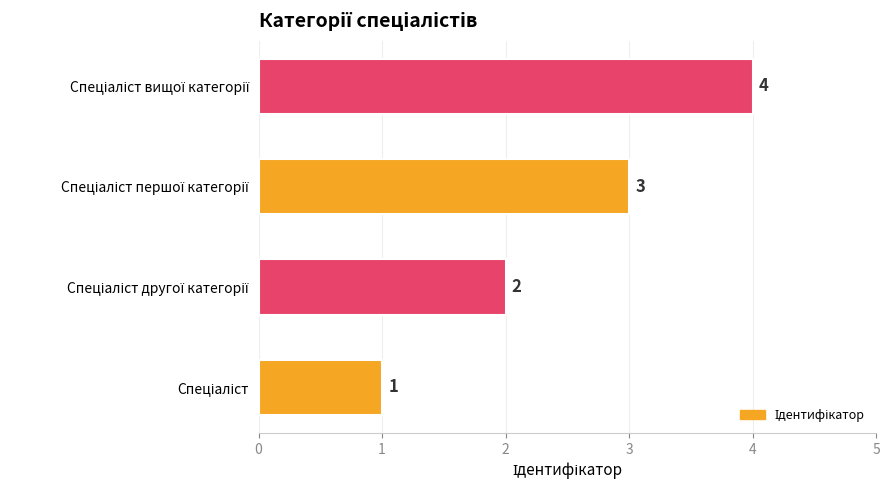

How many bars are there in total?

4